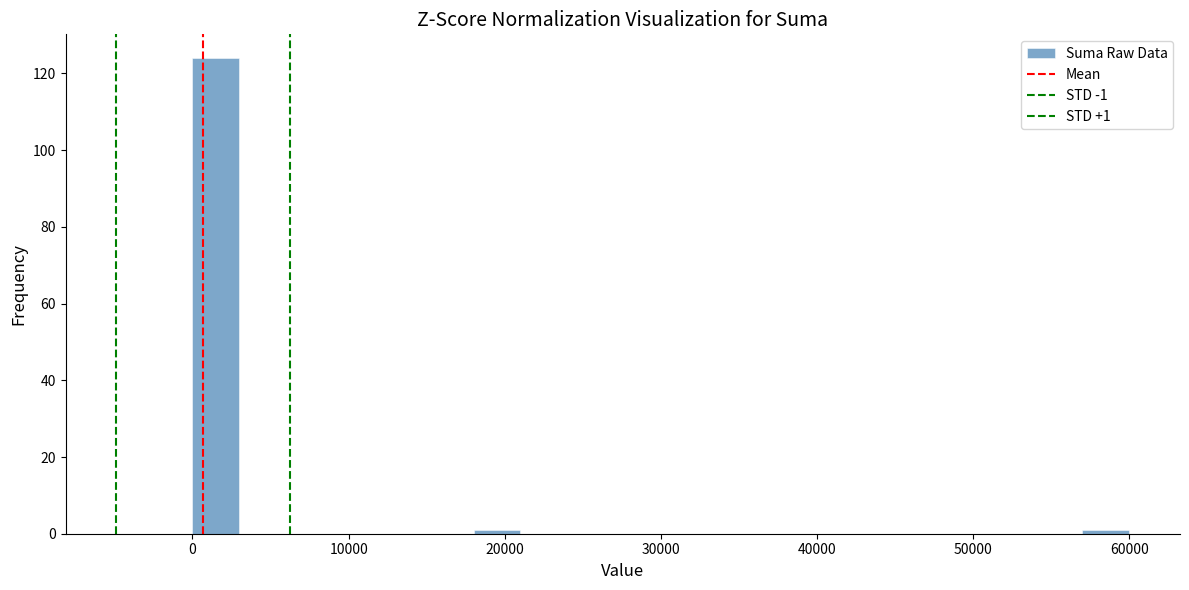

Around what value on the x-axis is the tallest bar? Give the approximate position of its centre, as read against the axis.

2000